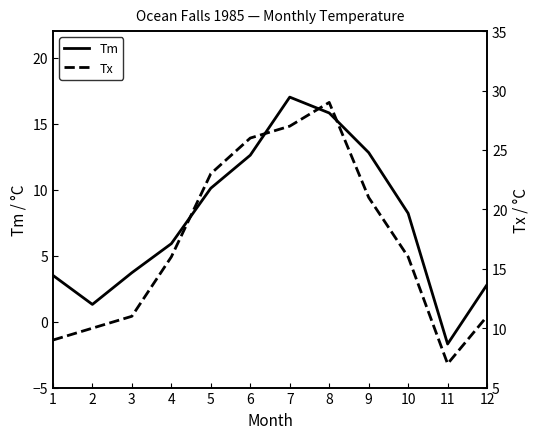

Does the chart have visible grid lines?

No